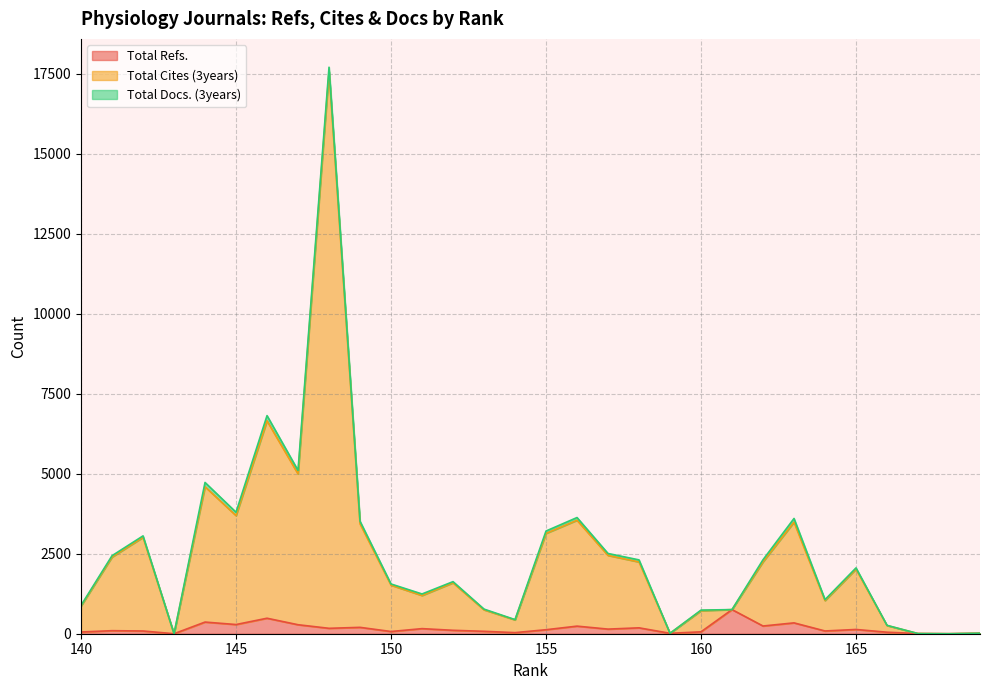

What is the maximum value for Total Refs.?

754